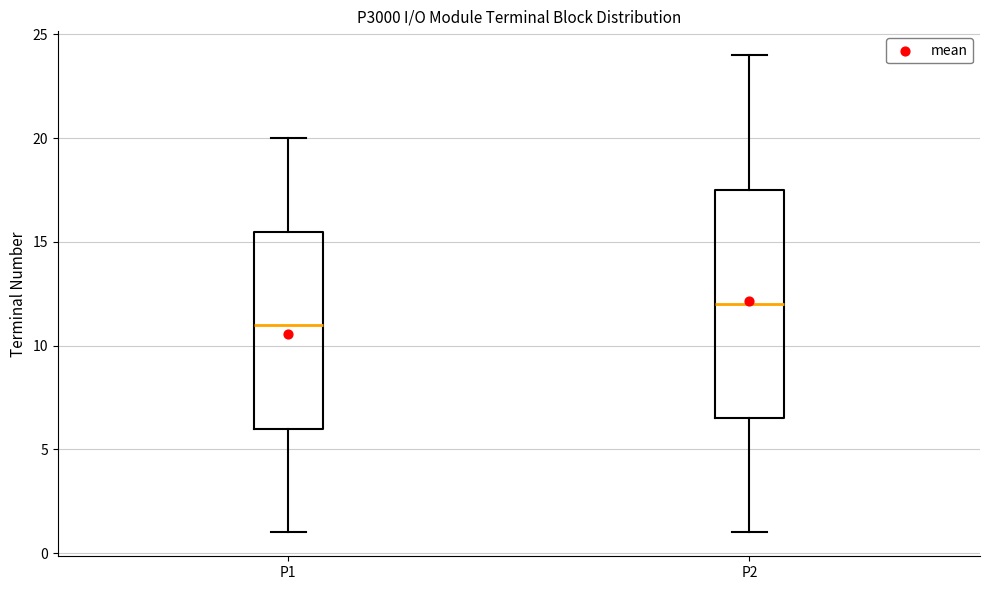

Reading left to right, transcribe this box plot: for each box, give where its median line is, the range the box spans, and where its two whiskers end, as read against the y-axis. The values are not printed on the chart, so give them approximately, as read against the axis.

P1: median 11.0, box 6.0 to 15.5, whiskers 1.0 to 20.0
P2: median 12.0, box 6.5 to 17.5, whiskers 1.0 to 24.0